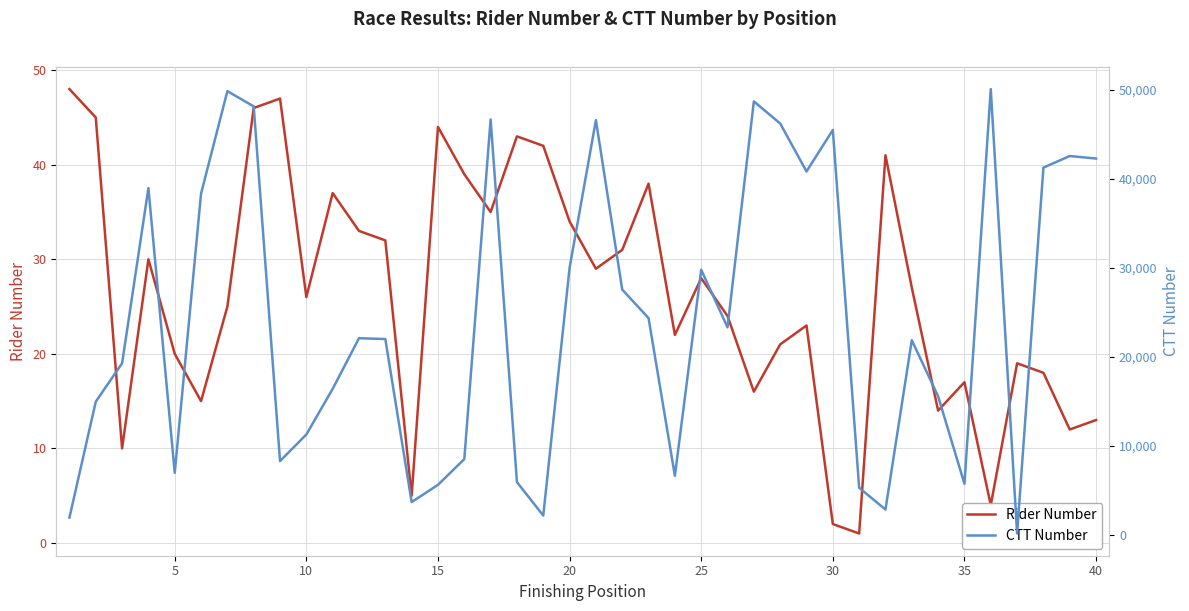

True or false: Rider Number has a value of 15 at 10.

False